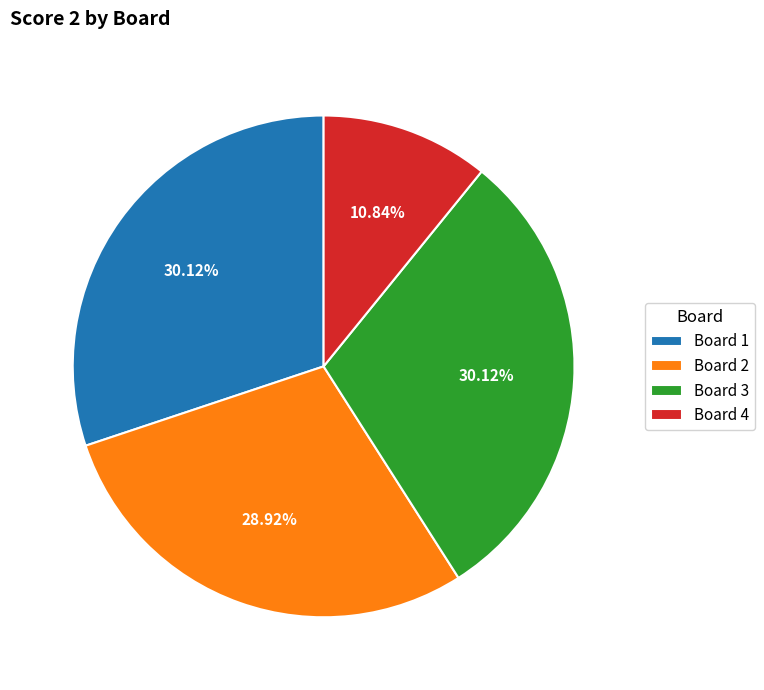

To the nearest percent, what is the difference between the Board 4 and Board 3 slice percentages?

19%